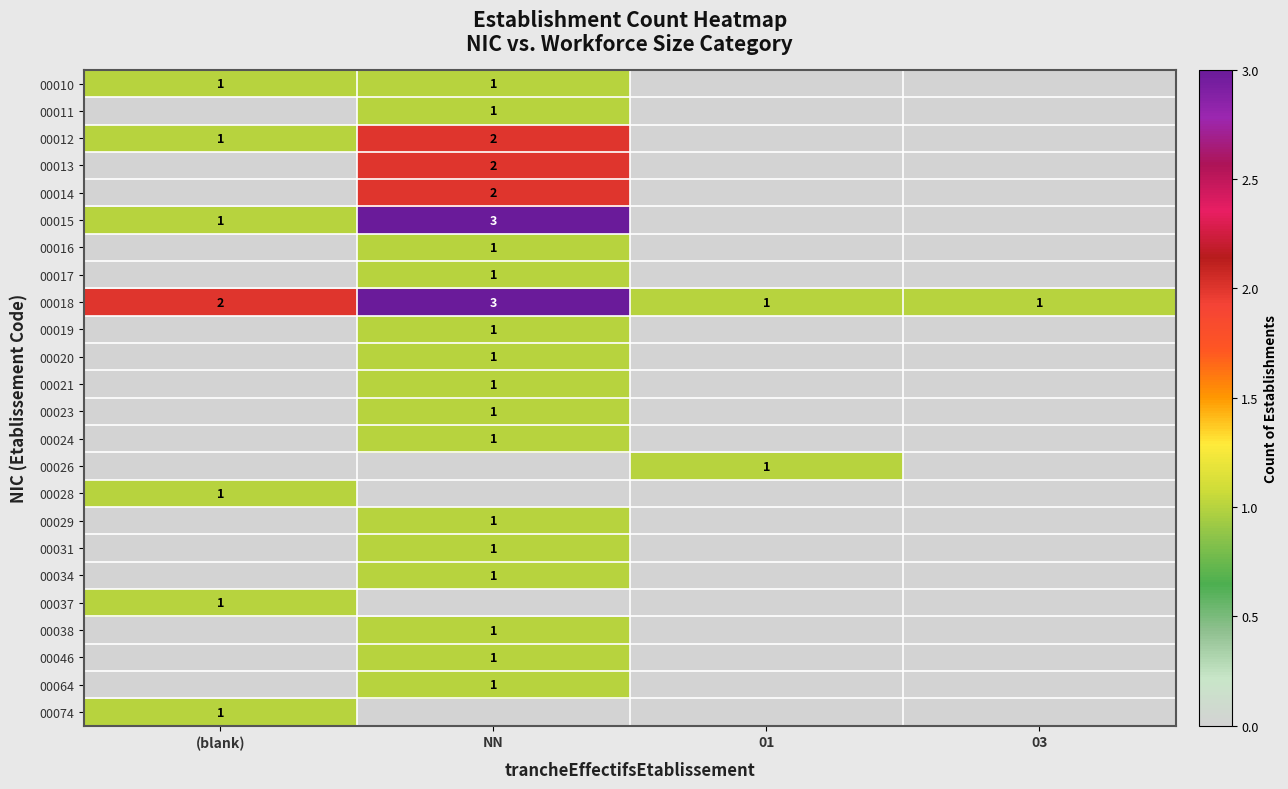

Is it true that 00016 equals 1 at NN?

True